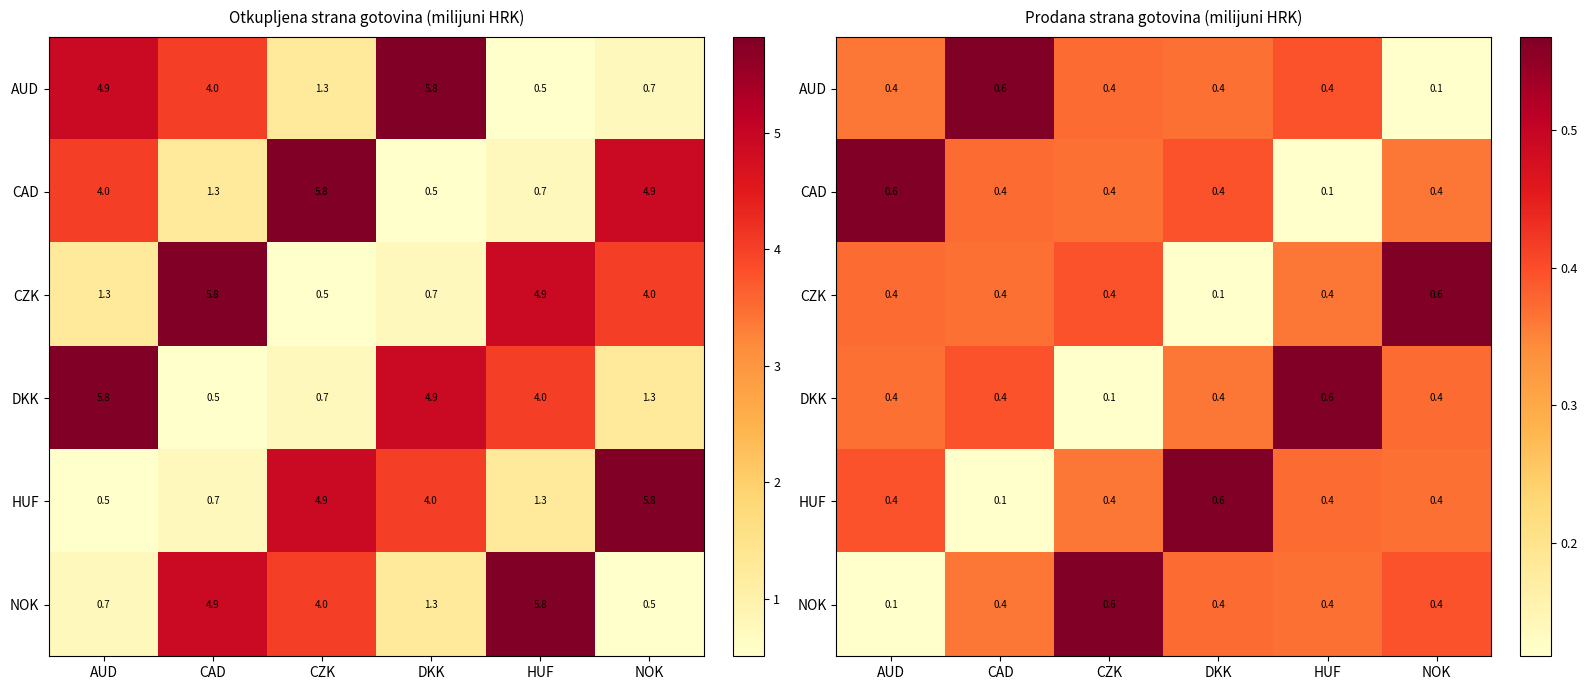

True or false: CAD has a value of 0.1 at NOK.

False